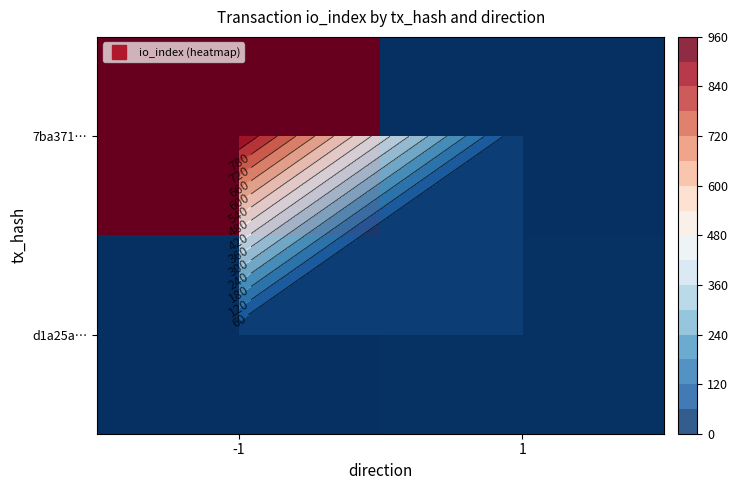

What is the spread (max minus min) of values at -1?

901